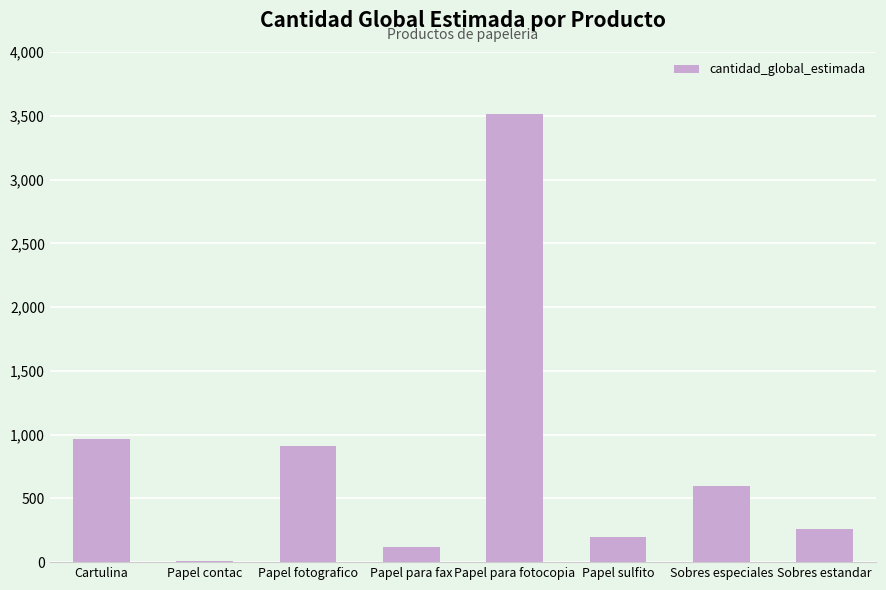

The chart shows a value of 1506 at Cartulina. True or false?

False